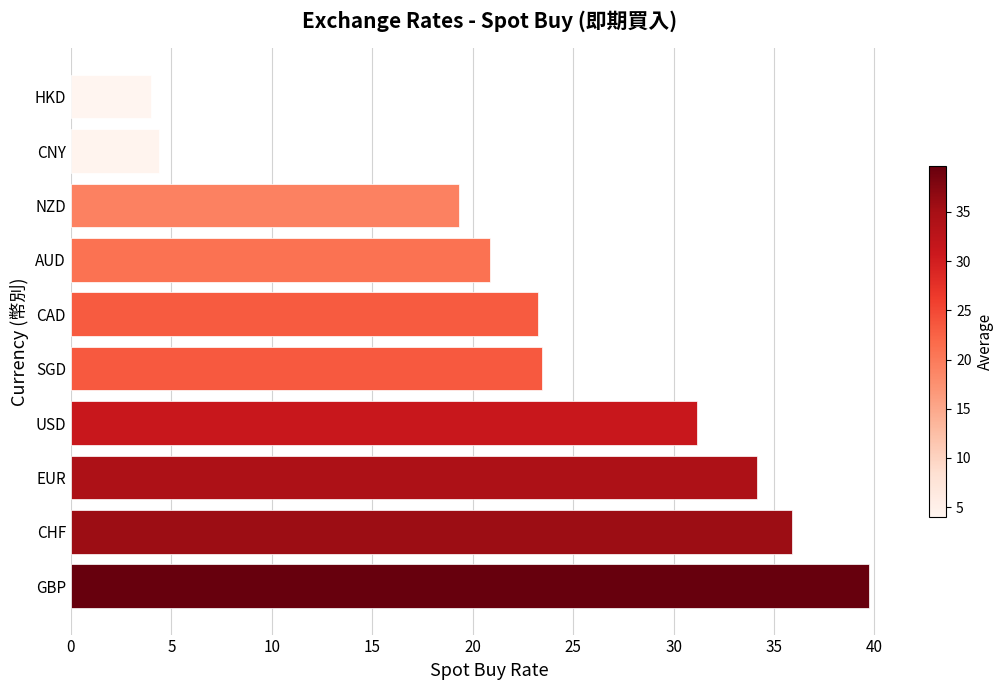

Between AUD and HKD, which is larger?

AUD